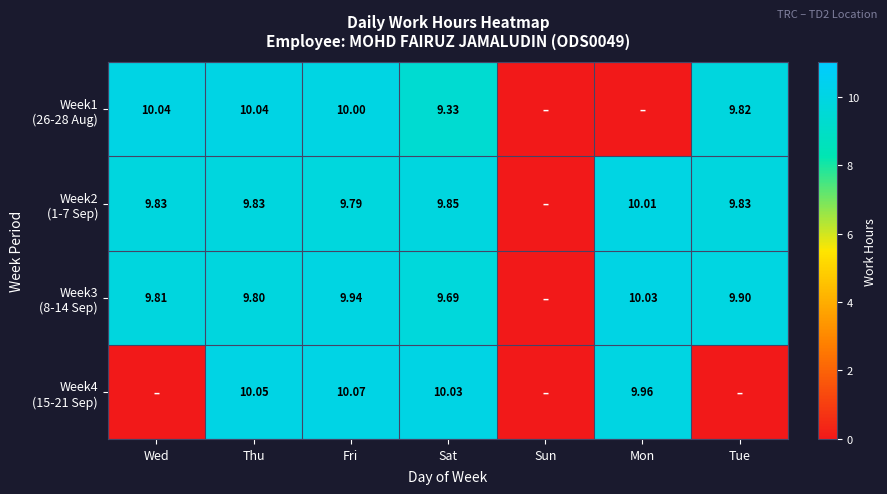

Between Tue and Fri, which is larger?

Fri